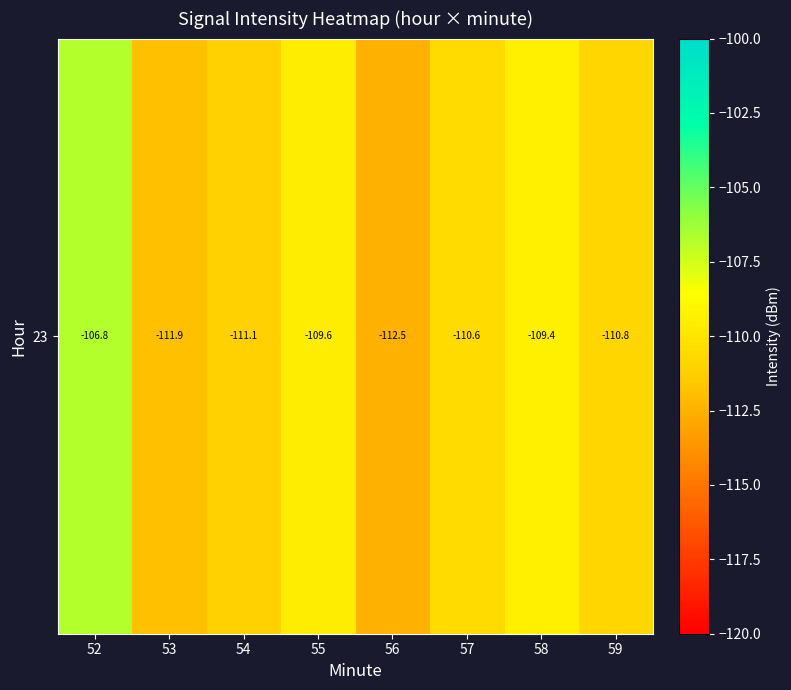

Reading right to left, transcribe all the data shown in this chart.

59=-110.8	58=-109.4	57=-110.6	56=-112.5	55=-109.6	54=-111.1	53=-111.9	52=-106.8